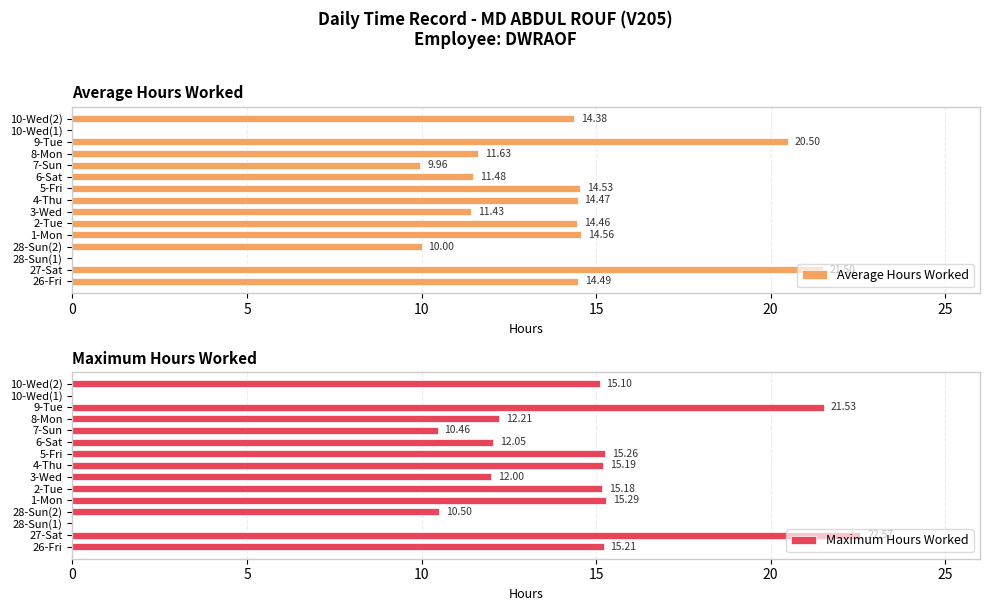

Between 27-Sat and 28-Sun(2), which series saw the biggest shift?

Maximum Hours Worked